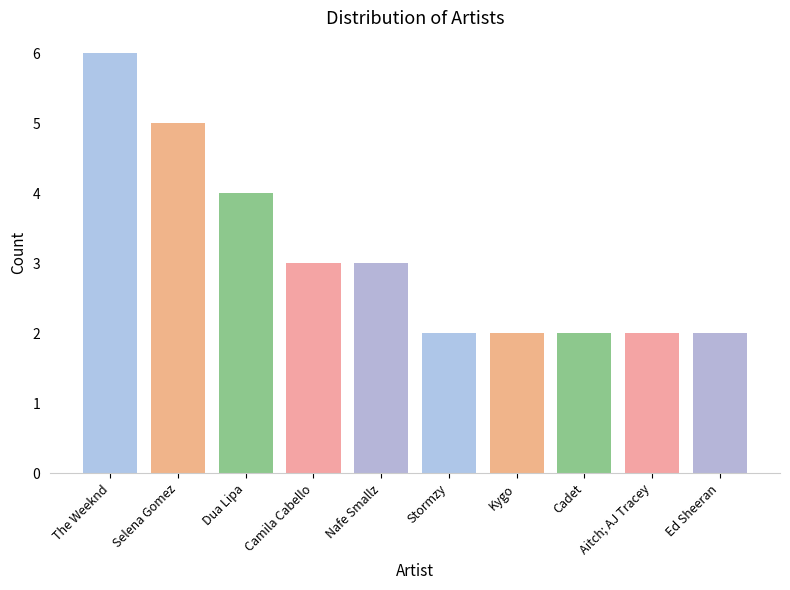

What is the label of the 4th bar from the right?

Kygo